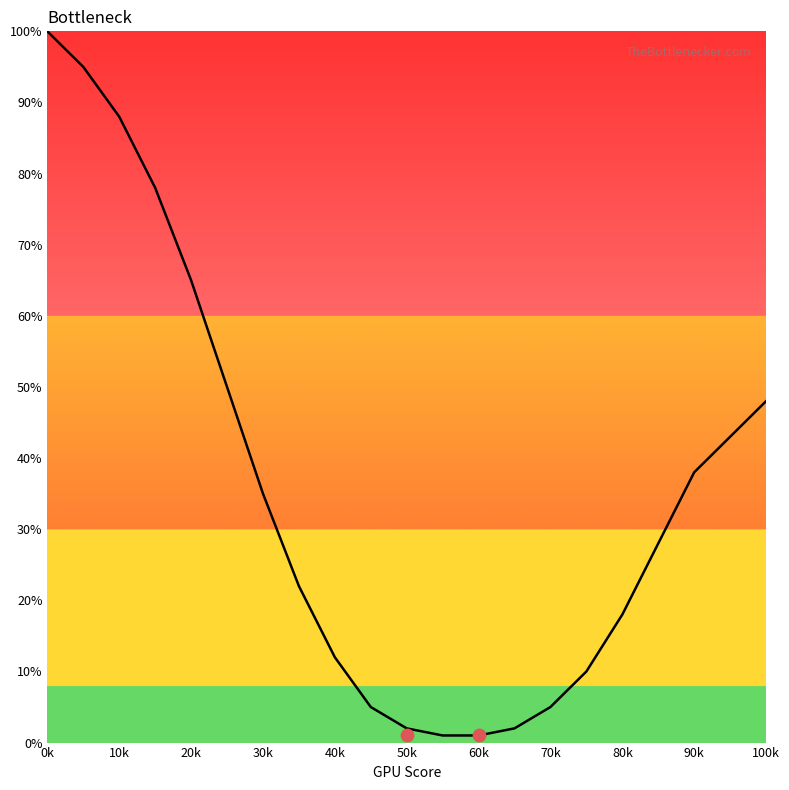

What is the change in value from 40 to 75?

-2